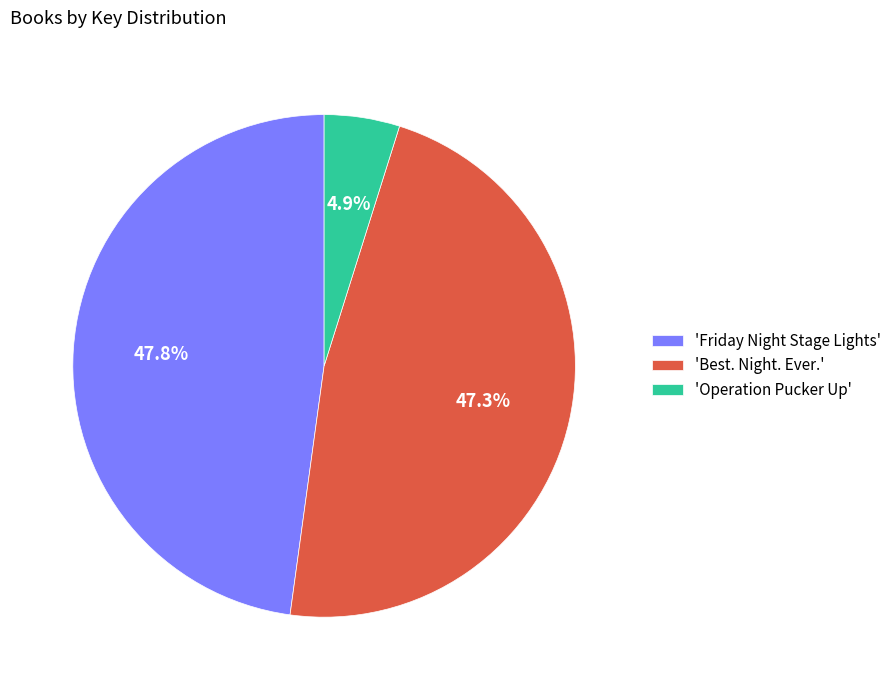

Which slice is the largest?

'Friday Night Stage Lights'